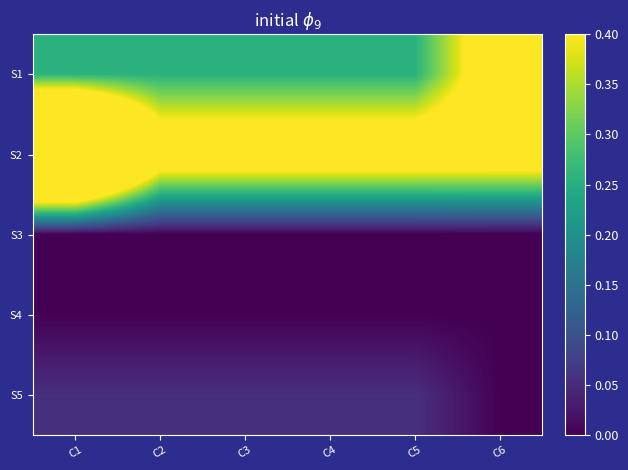

Count the number of categories in the chart.

6